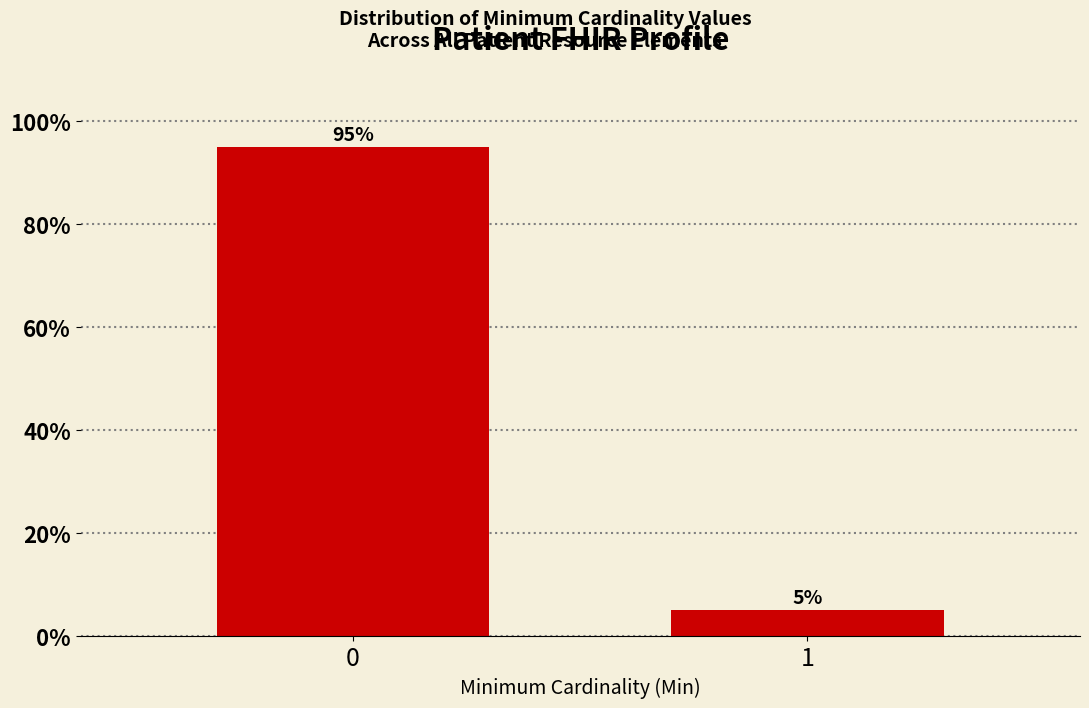

Reading right to left, what are all the values shown in this chart?

1=5	0=95